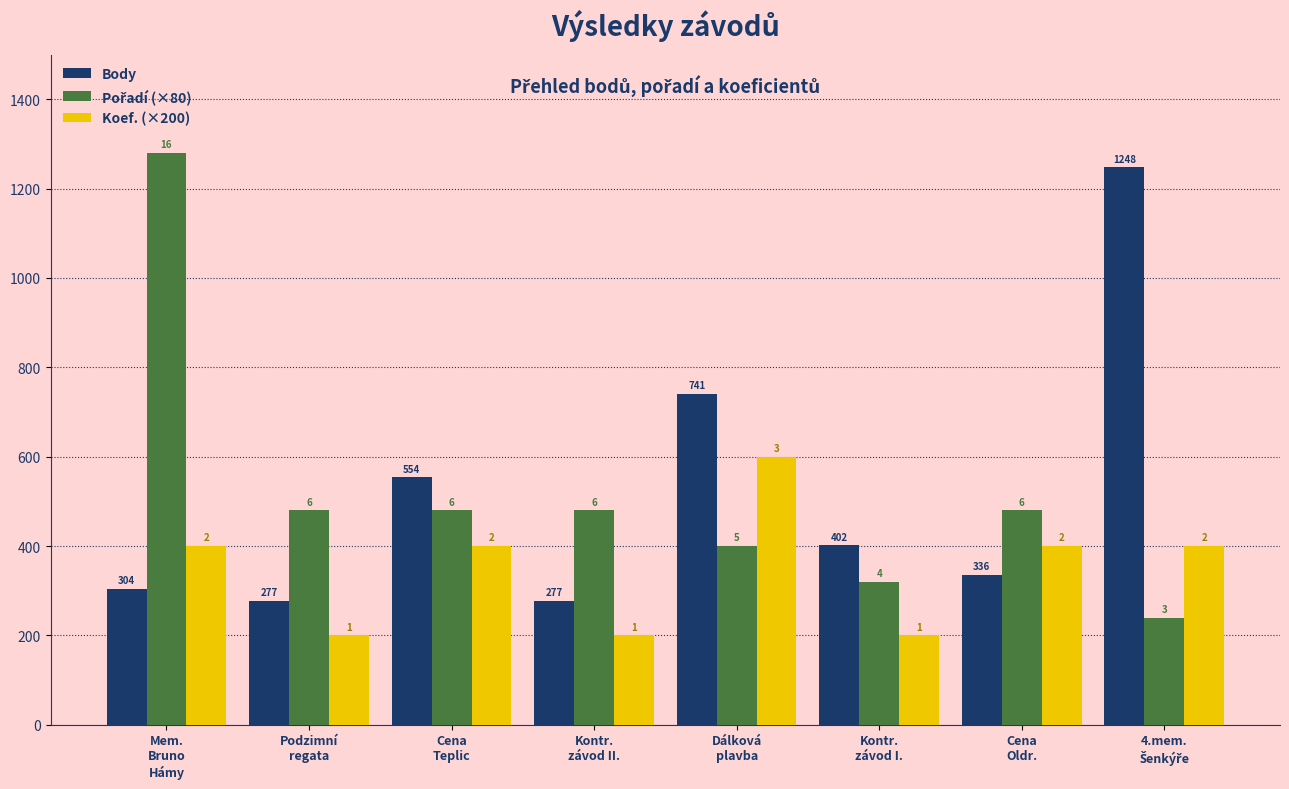

Where is Pořadí (×80) nearest to the value 760?

Podzimní
regata